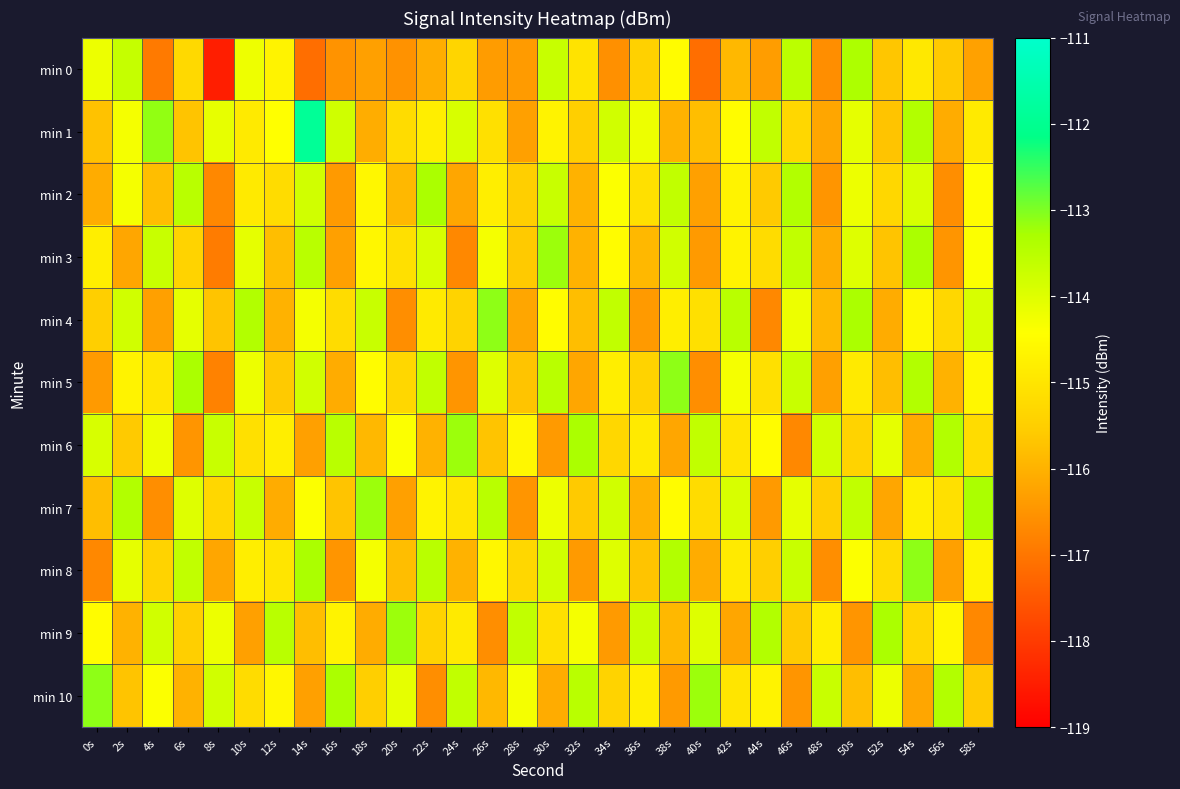

What is the maximum value shown in the chart?

-111.9